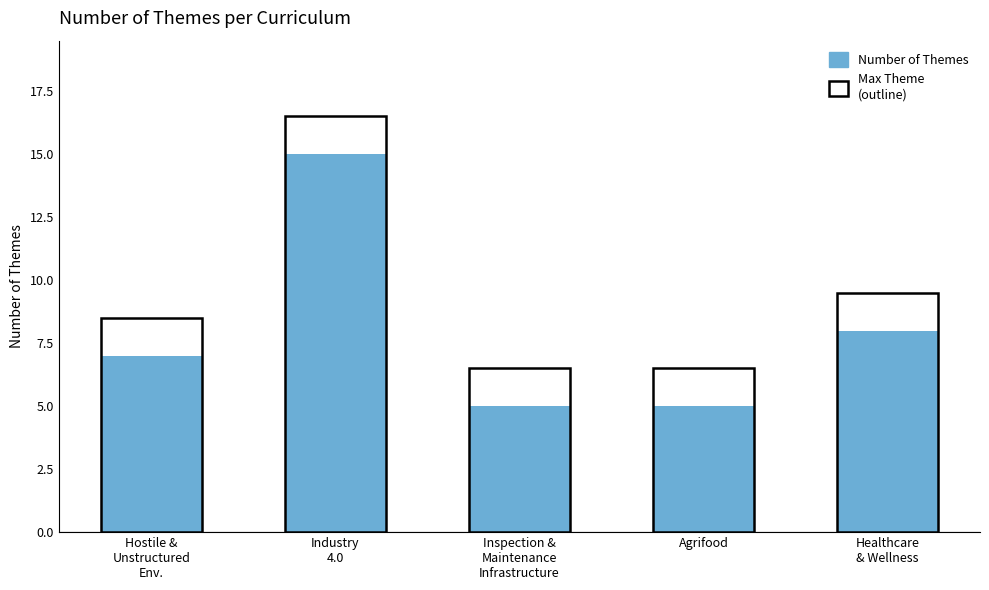

Approximately how many times larger is the value at Agrifood compared to Industry
4.0?

0.3